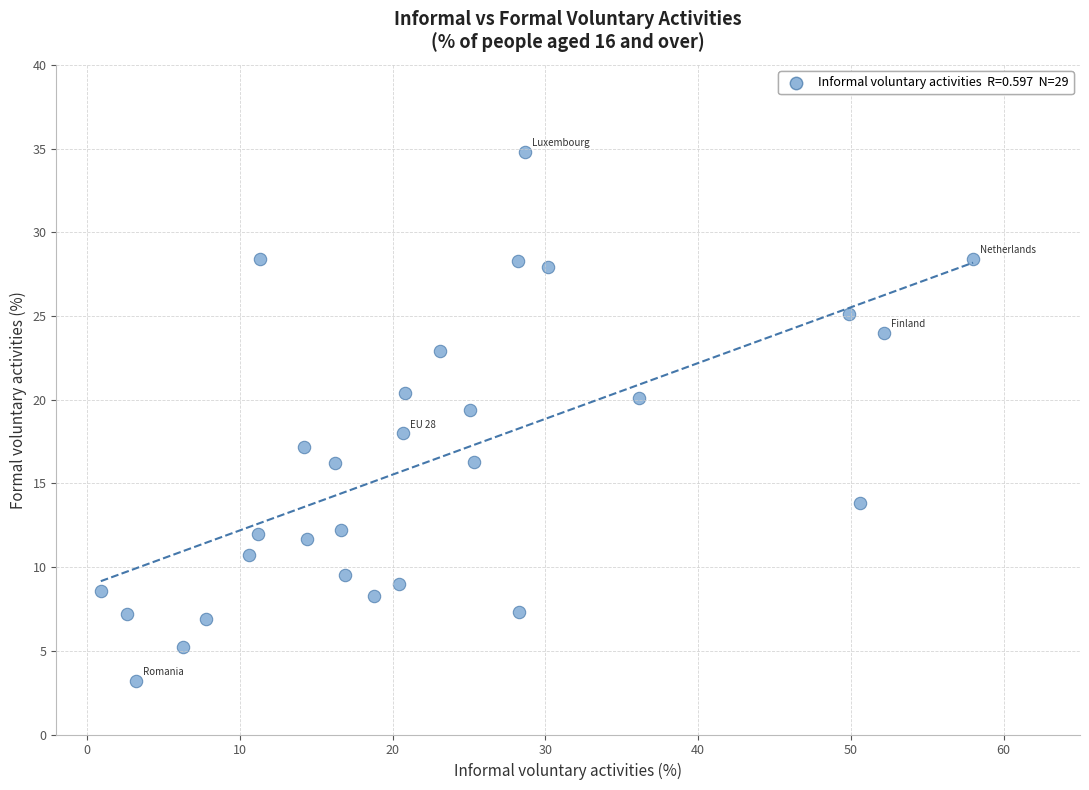

What is the range of X values (max minus min)?

57.1